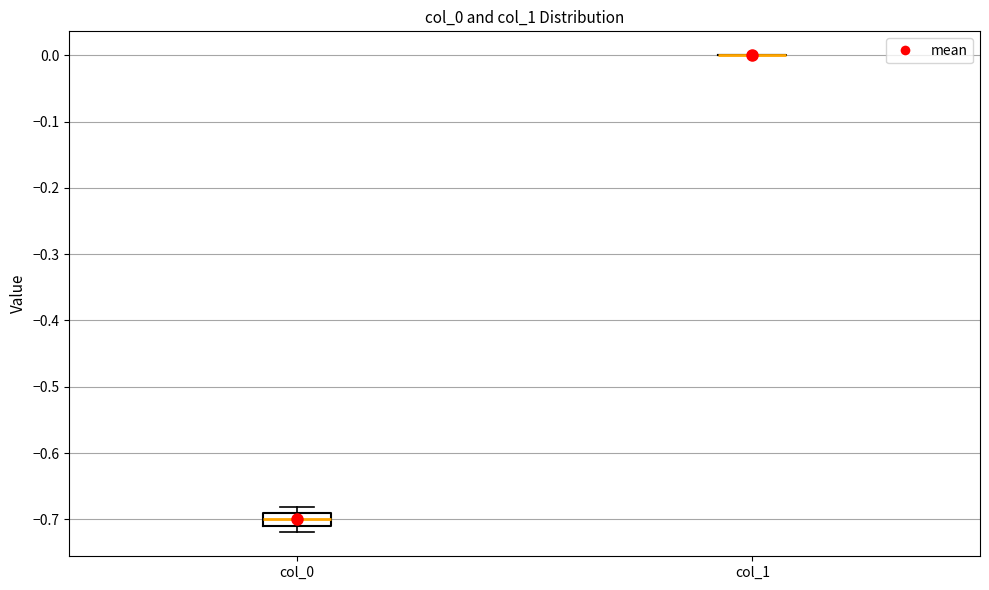

Which box is the tallest, from its lower edge to its upper edge?

col_0